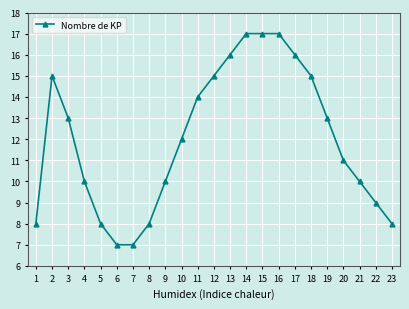

The value at 1 is 8. True or false?

True